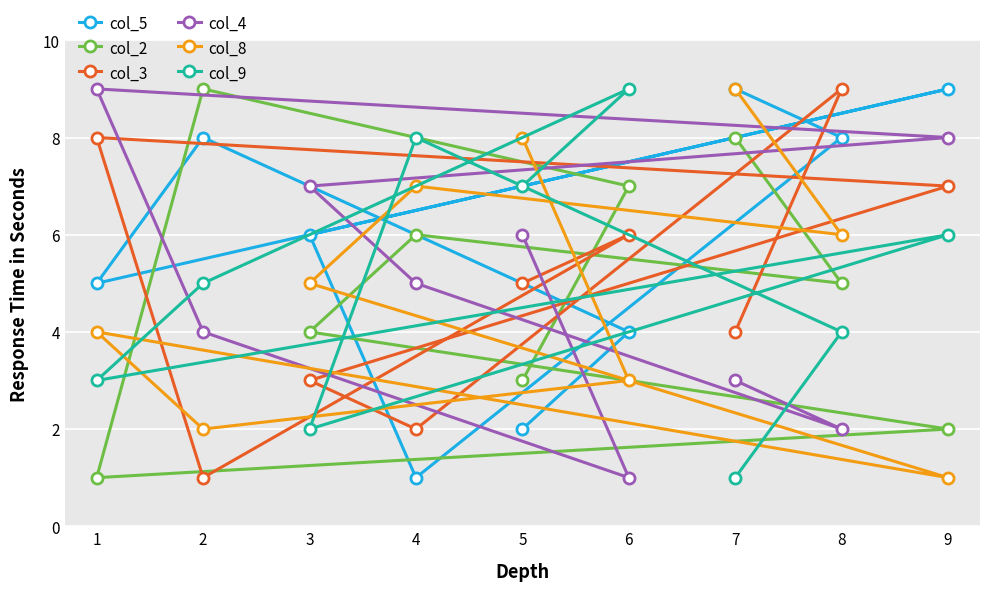

At which label does col_4 reach its minimum?

6